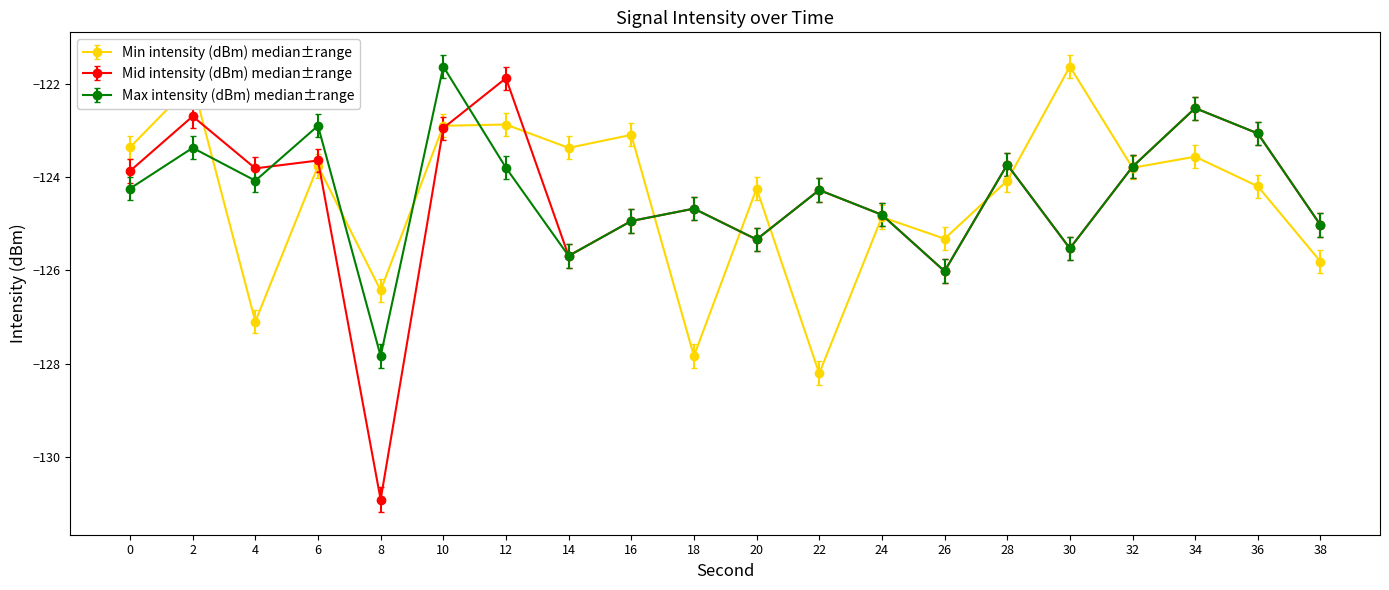

What is the value of the Mid intensity (dBm) median±range point at the 5th from the left?

-130.9